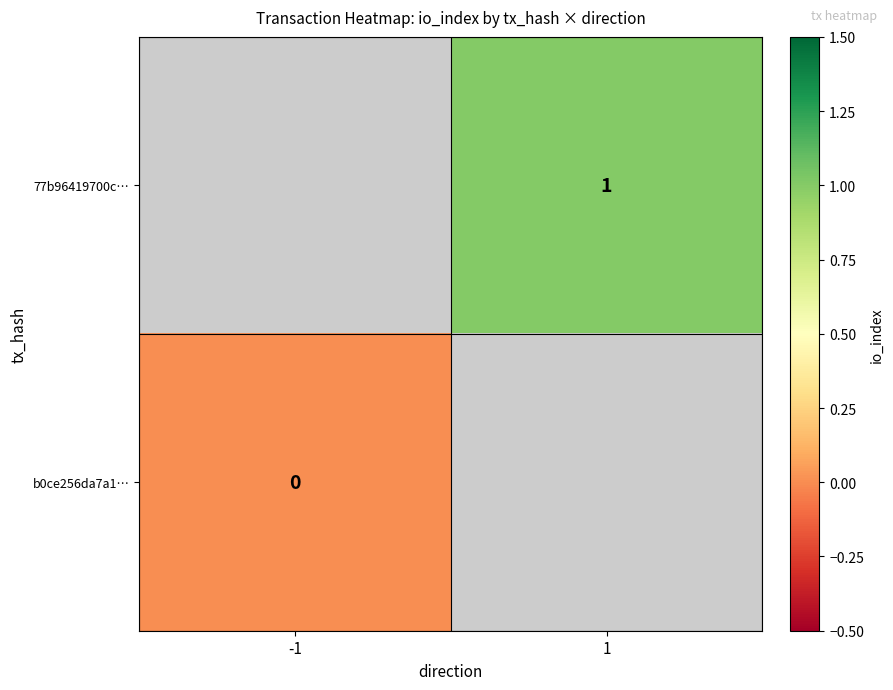

The 77b96419700c… series shows 1 at 1. True or false?

True